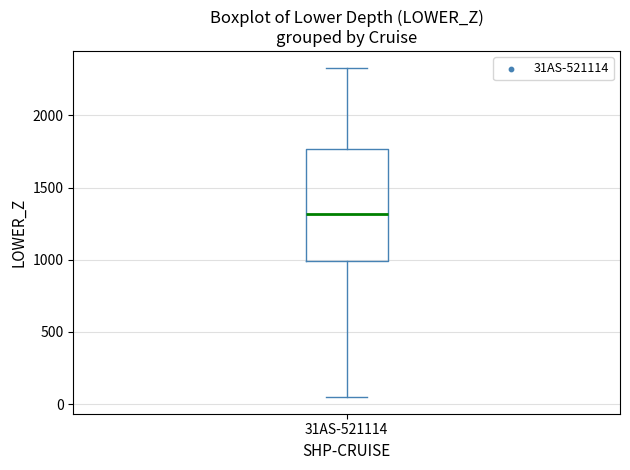

Read this box plot against the y-axis: the position of the median line, the range covered by the box, and the ends of both whiskers. The values are not printed on the chart, so give them approximately, as read against the axis.

median 1300, box 1000 to 1750, whiskers 50 to 2350